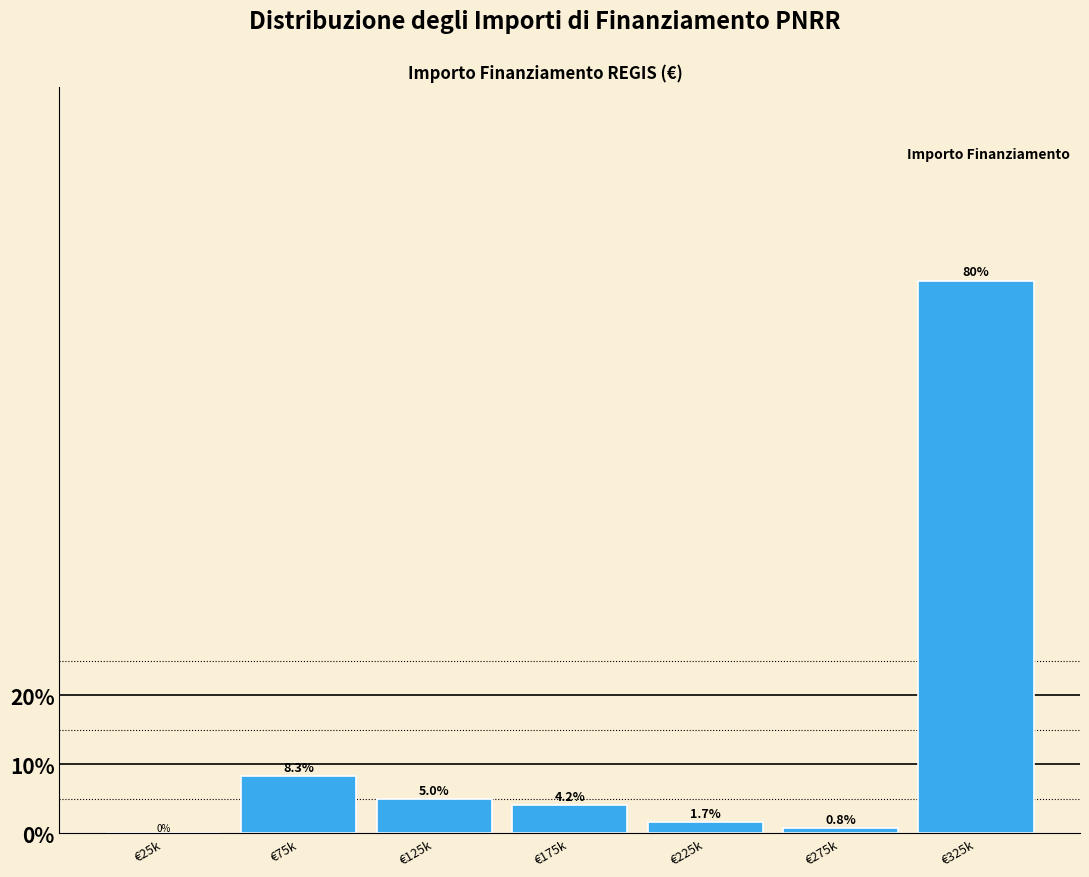

Reading left to right, extract all data points from this chart.

€25k=0.0	€75k=8.3	€125k=5.0	€175k=4.2	€225k=1.7	€275k=0.8	€325k=80.0